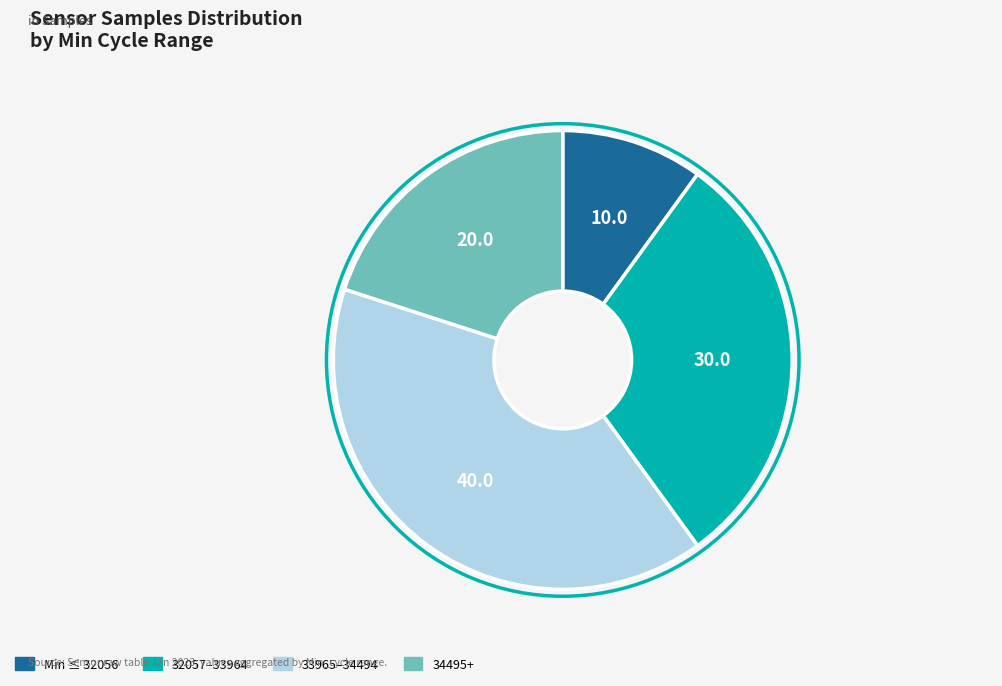

Is there a majority slice in this chart?

No